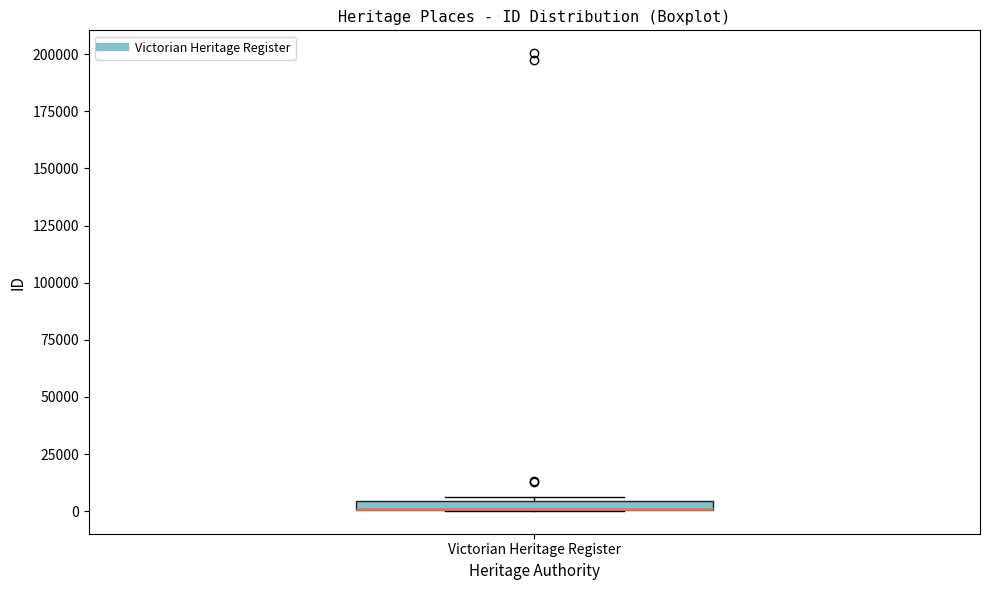

Where is the lower edge of the box for Victorian Heritage Register on the y-axis? The values are not printed on the chart, so give them approximately, as read against the axis.

0